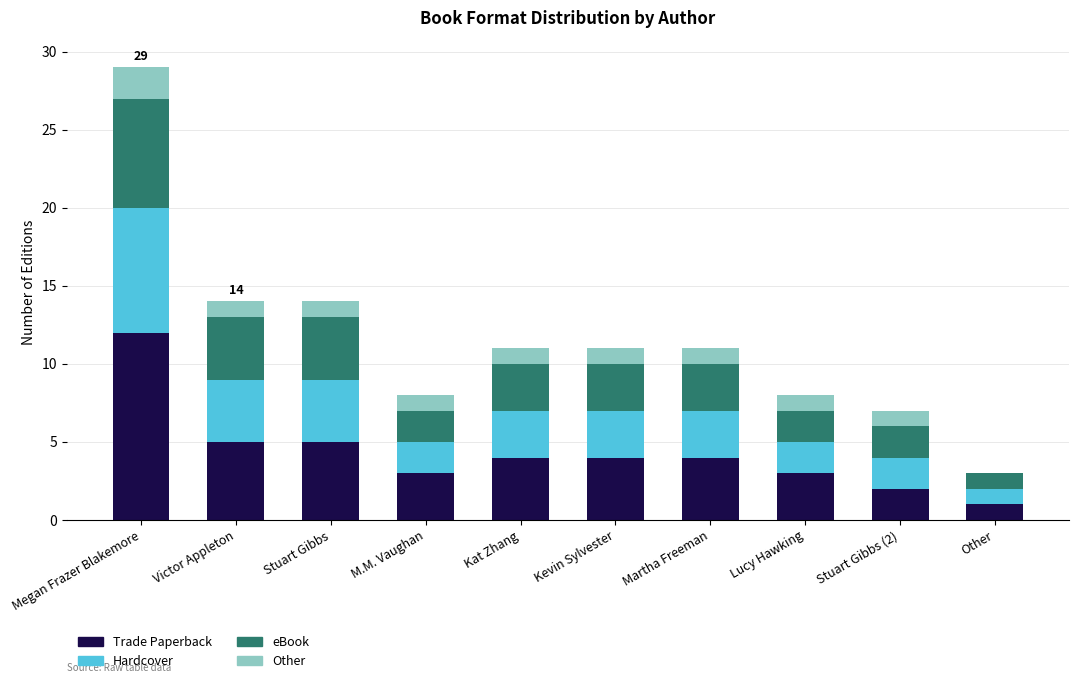

Is it true that Trade Paperback equals 3 at M.M. Vaughan?

True